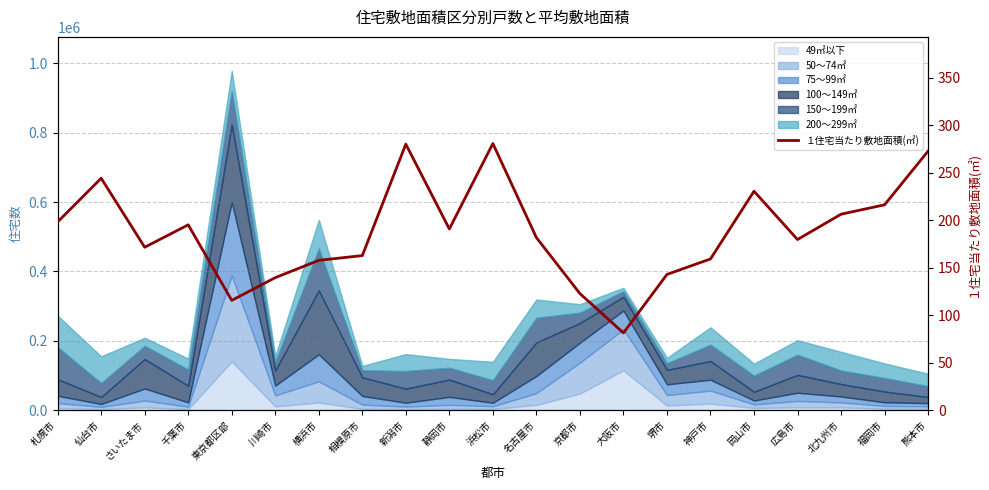

Where is the first local minimum?

さいたま市